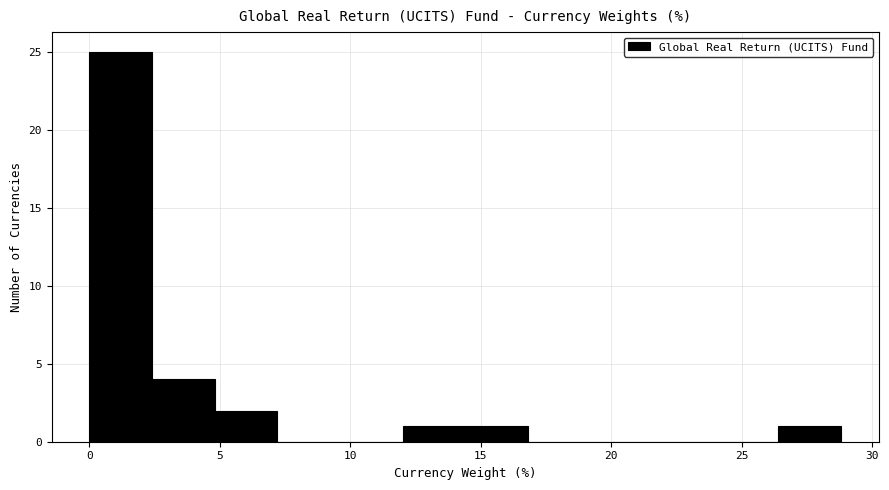

Reading left to right, transcribe this chart: for each bar, give the range it covers on the x-axis and its height. Neither the bar edges nor the heights are printed on the chart, so give them approximately, as read against the axes.

0.0 to 2.4: 25
2.4 to 4.8: 4
4.8 to 7.2: 2
7.2 to 9.6: 0
9.6 to 12.0: 0
12.0 to 14.4: 1
14.4 to 16.8: 1
16.8 to 19.2: 0
19.2 to 21.6: 0
21.6 to 24.0: 0
24.0 to 26.4: 0
26.4 to 28.8: 1